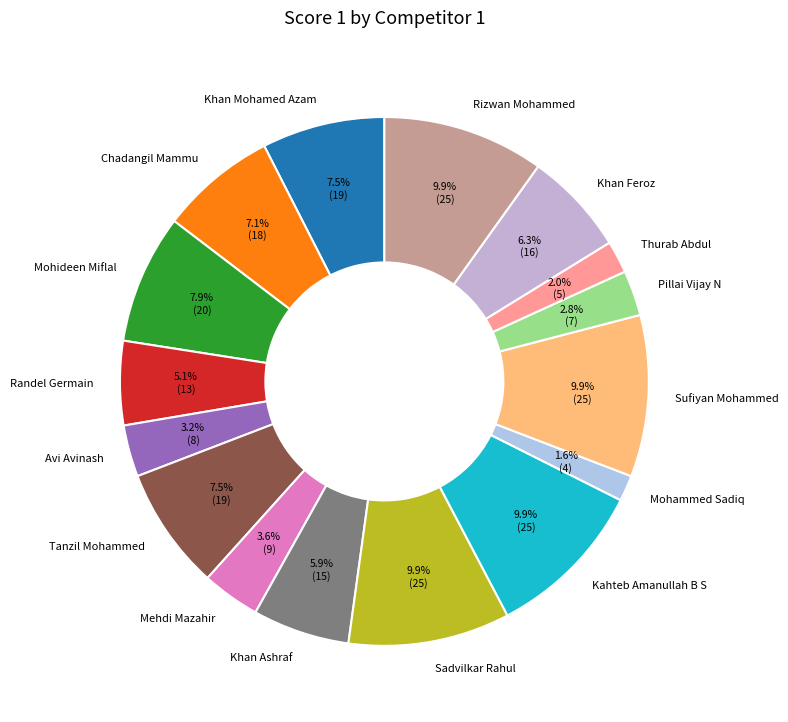

Between Pillai Vijay N and Kahteb Amanullah B S, which is larger?

Kahteb Amanullah B S